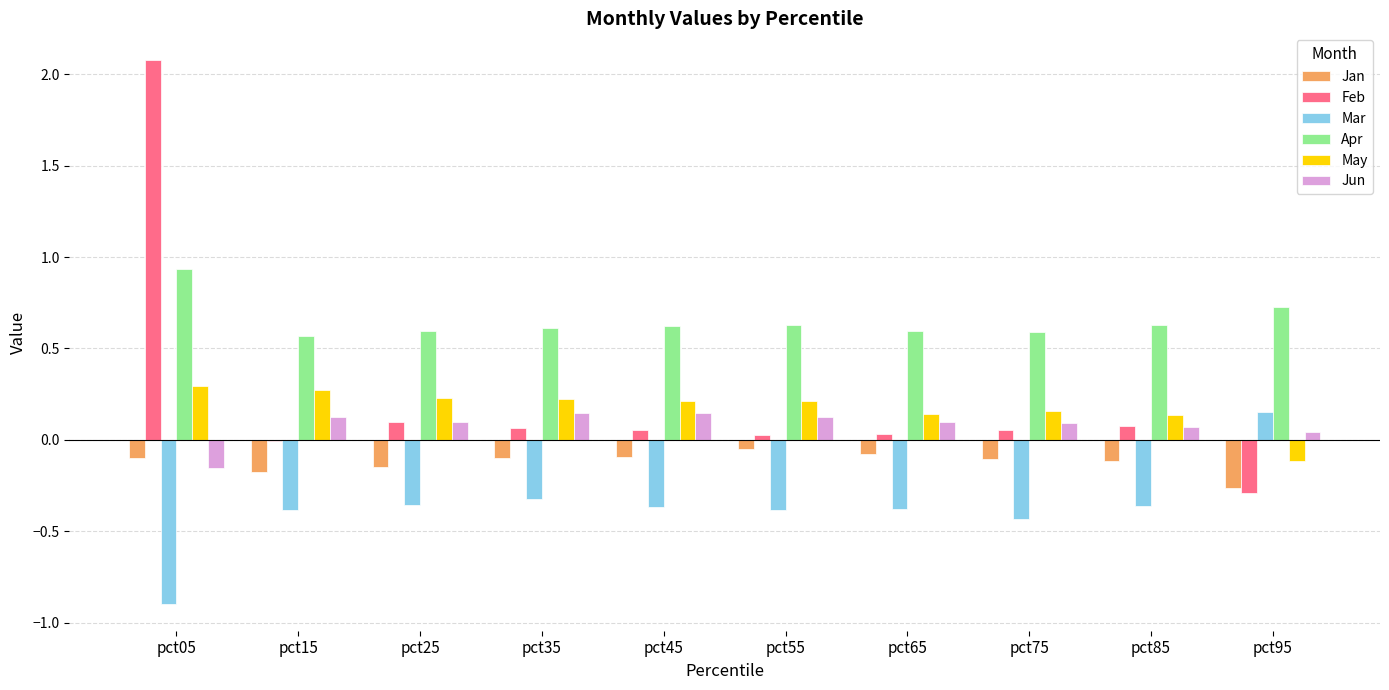

Where does the May series first go above 0?

pct05